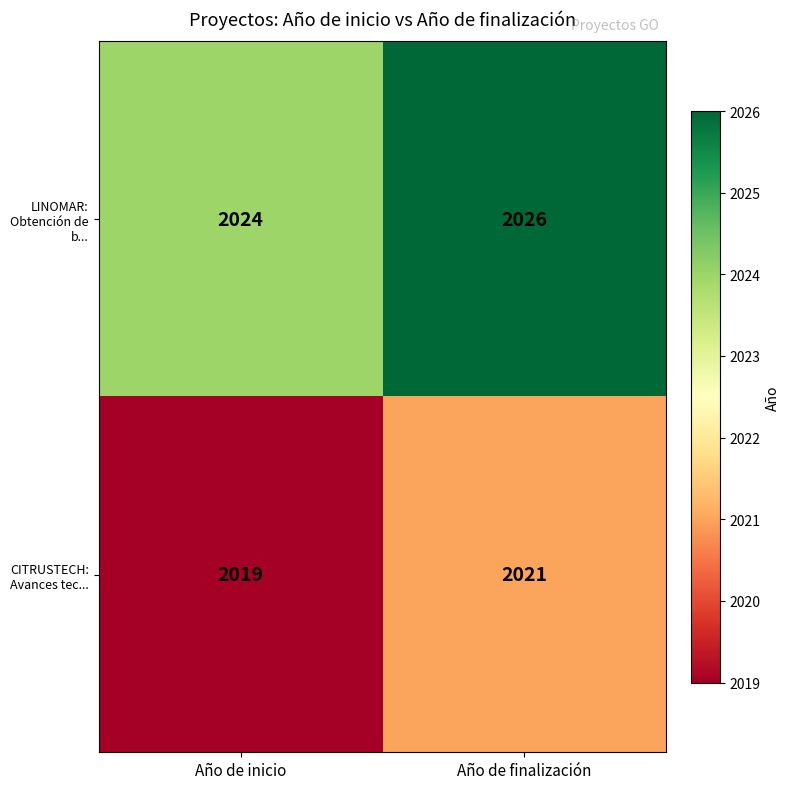

Read the LINOMAR: Obtención de b... value at Año de finalización.

2026